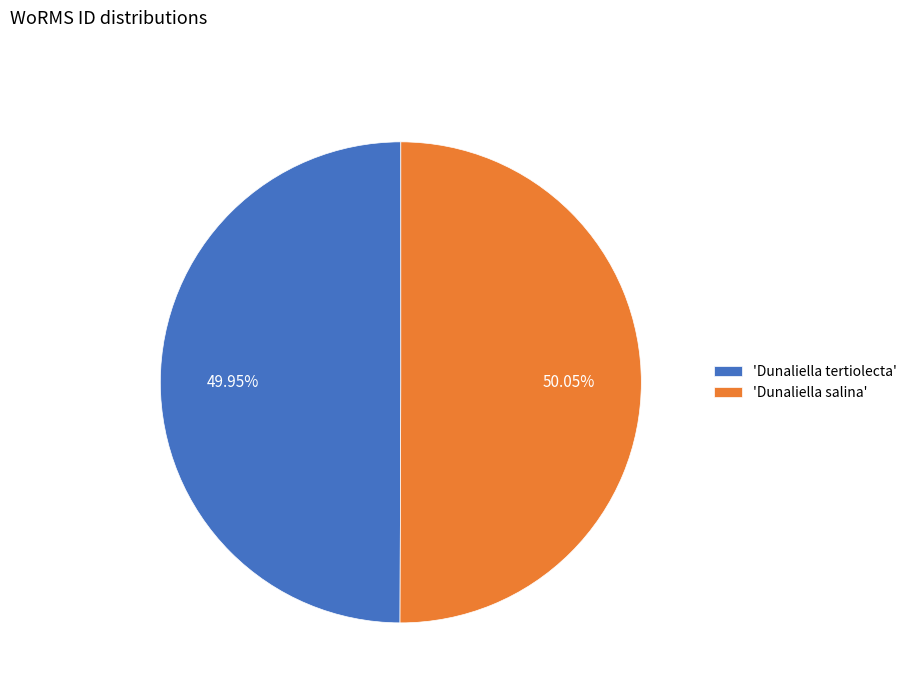

Is the sum of 'Dunaliella tertiolecta' and 'Dunaliella salina' greater than half?

Yes